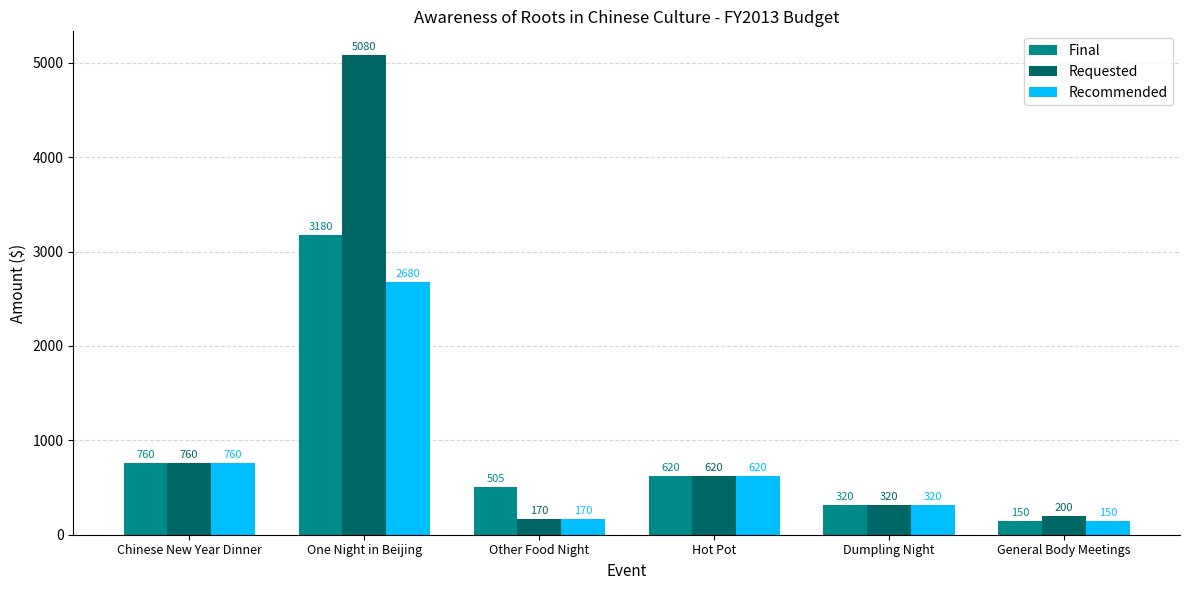

What is the value of the Recommended bar at the 4th from the left?

620